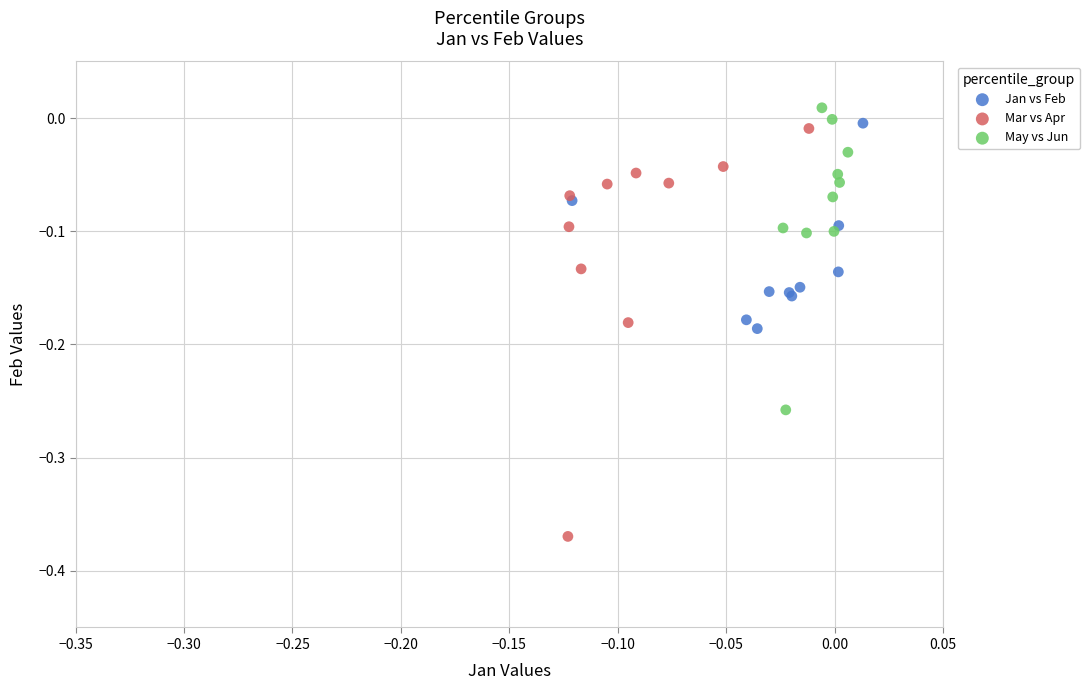

Which series contains the lowest Y value?

Mar vs Apr